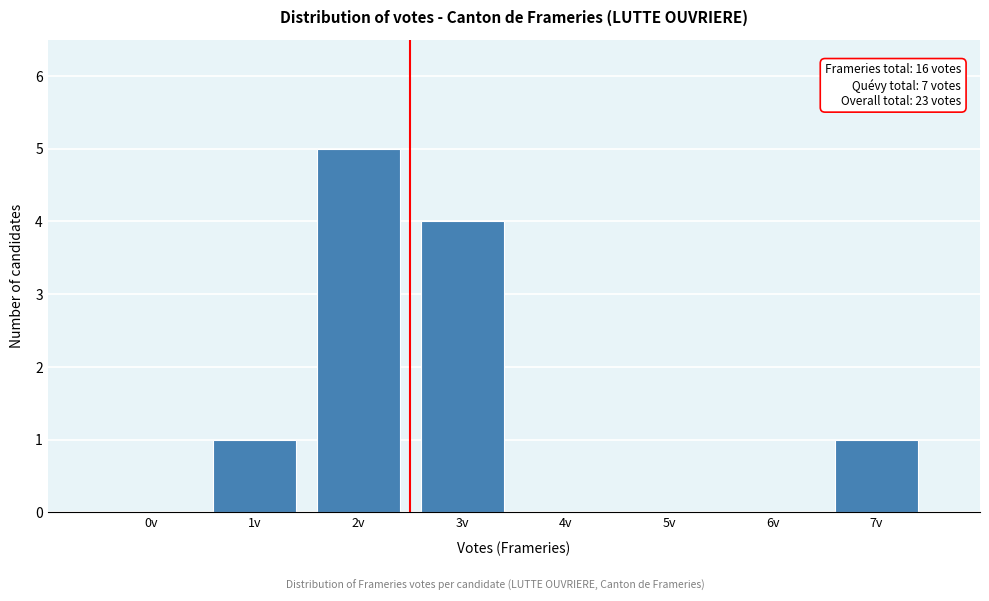

Reading left to right, extract all data points from this chart.

0v=0	1v=1	2v=5	3v=4	4v=0	5v=0	6v=0	7v=1